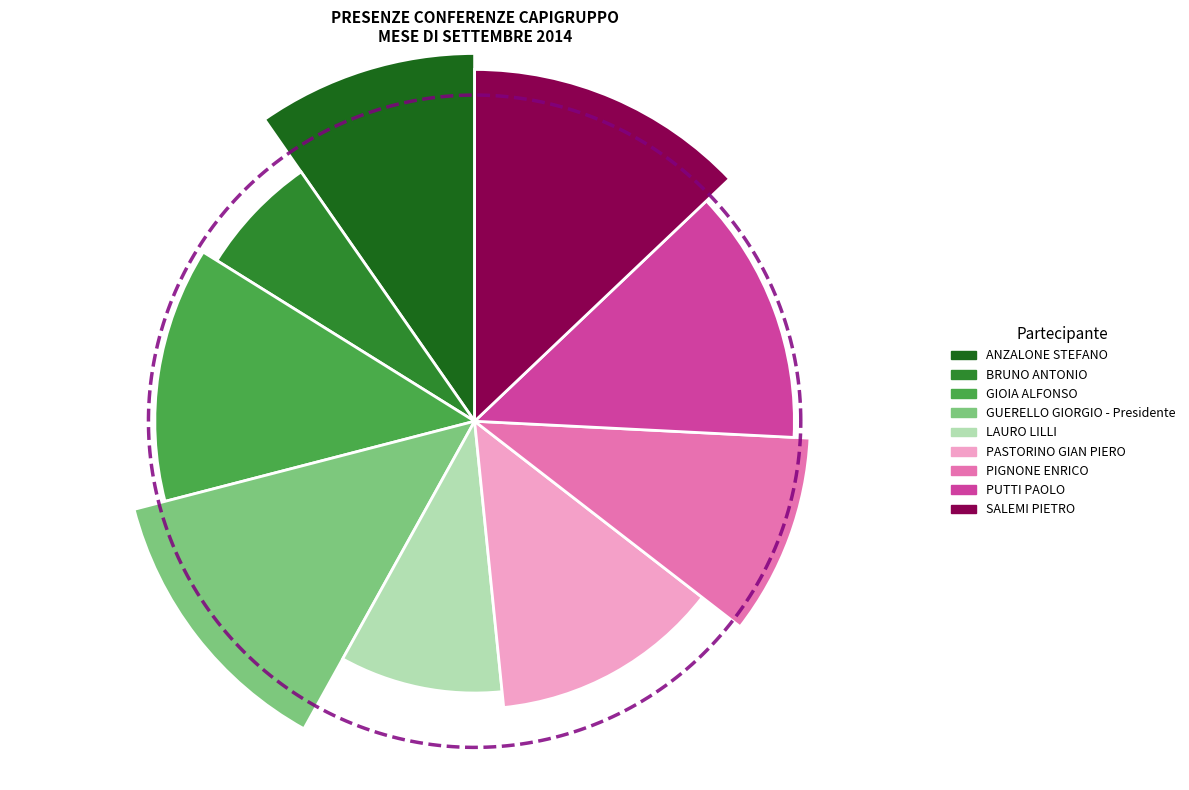

Does FARELLO SIMONE account for over 50% of the chart?

No